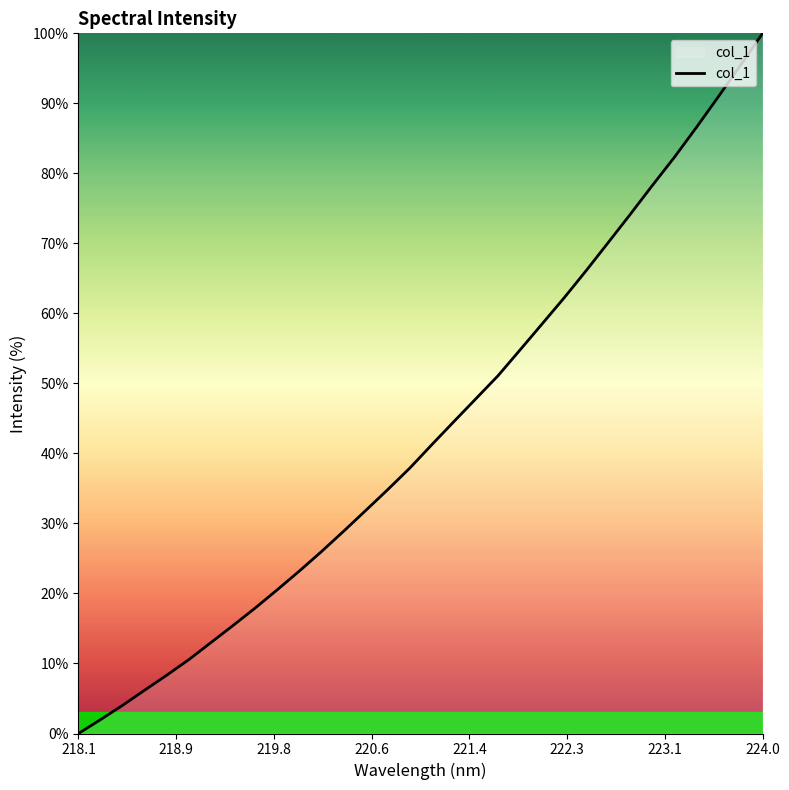

How many categories are shown in the chart?

32